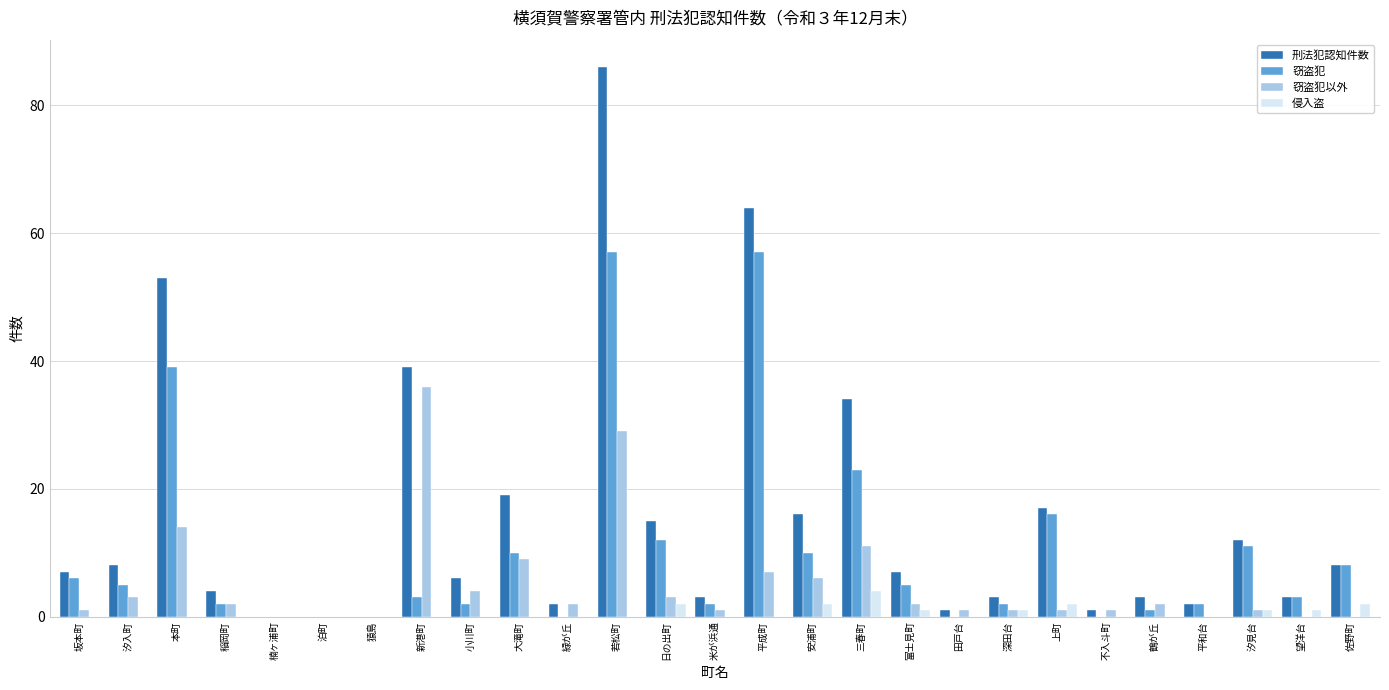

What is the greatest value displayed?

86